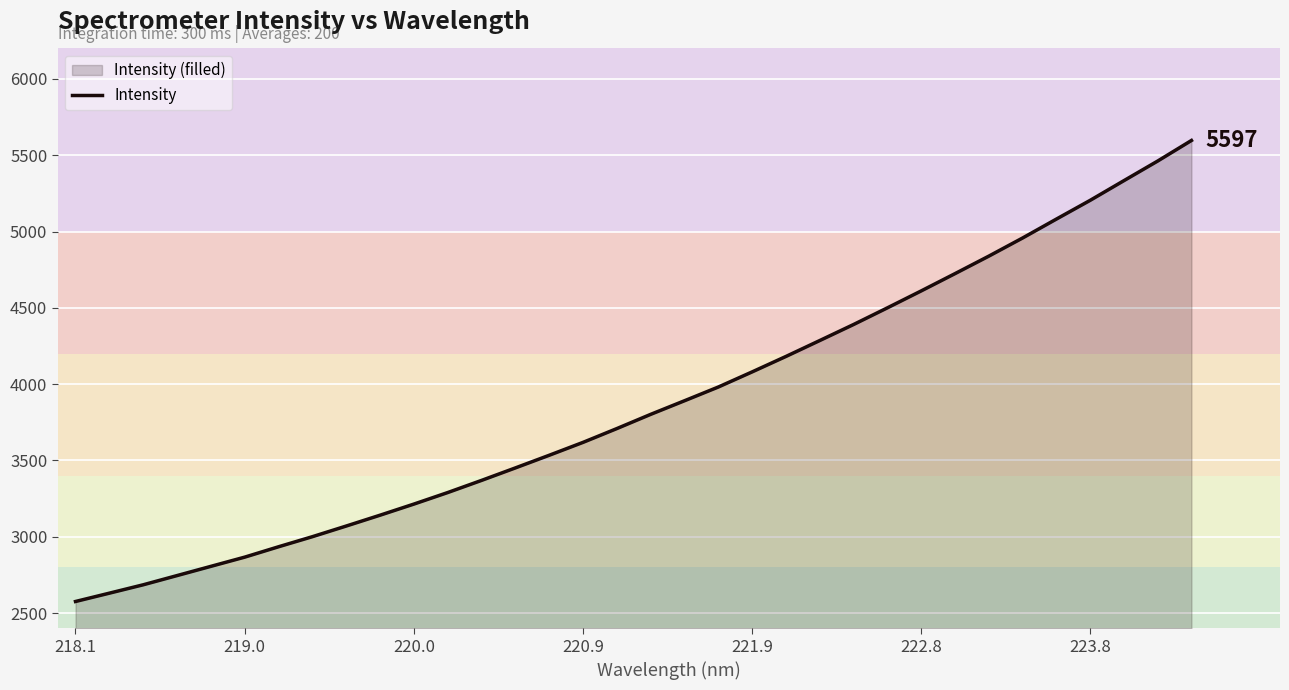

Is it true that the value at 223.8 is 7235.8?

False